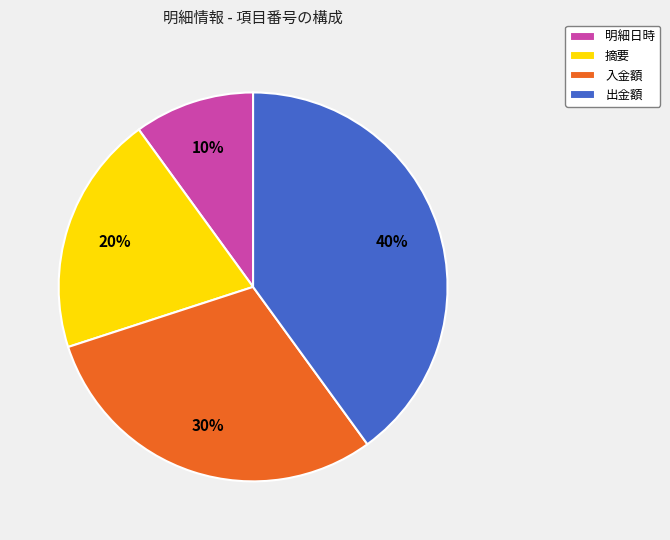

Count the number of slices in the pie.

4